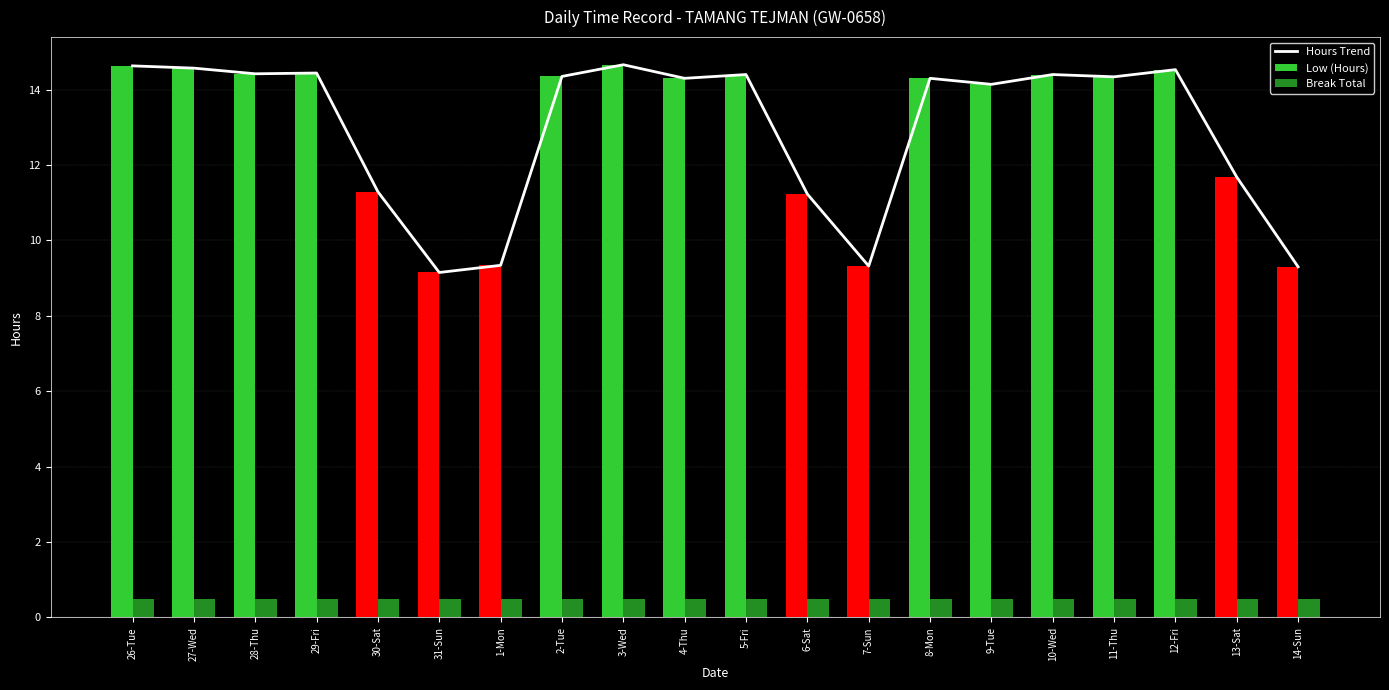

What is the change in value from 26-Tue to 6-Sat?

-3.4